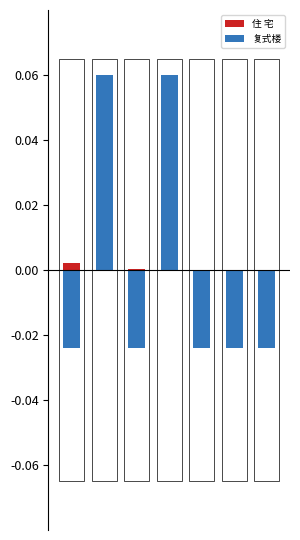

How many bars are there in each group?

2